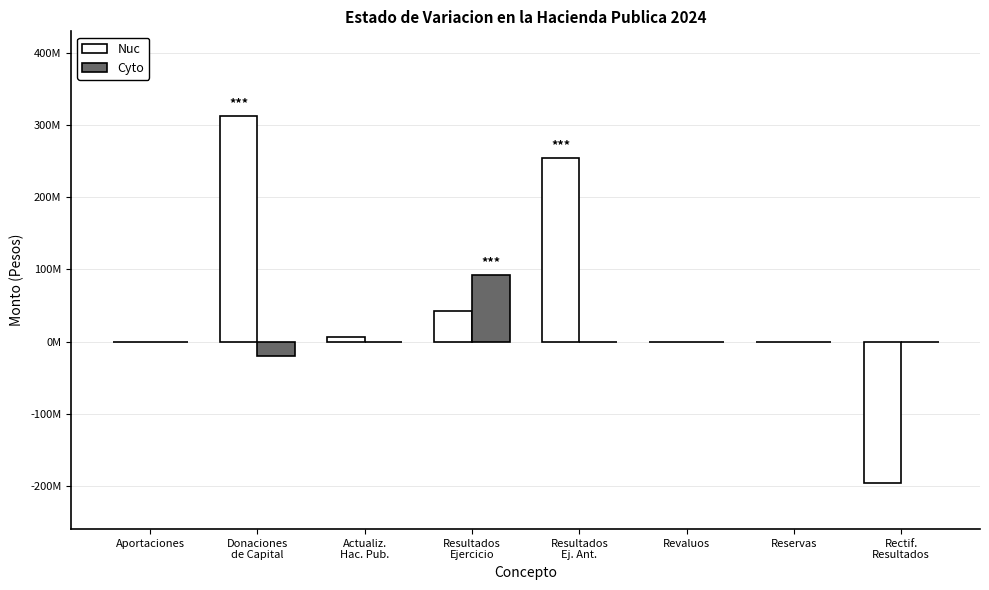

What is the difference between the second highest and minimum values in the Cyto series?

19362702